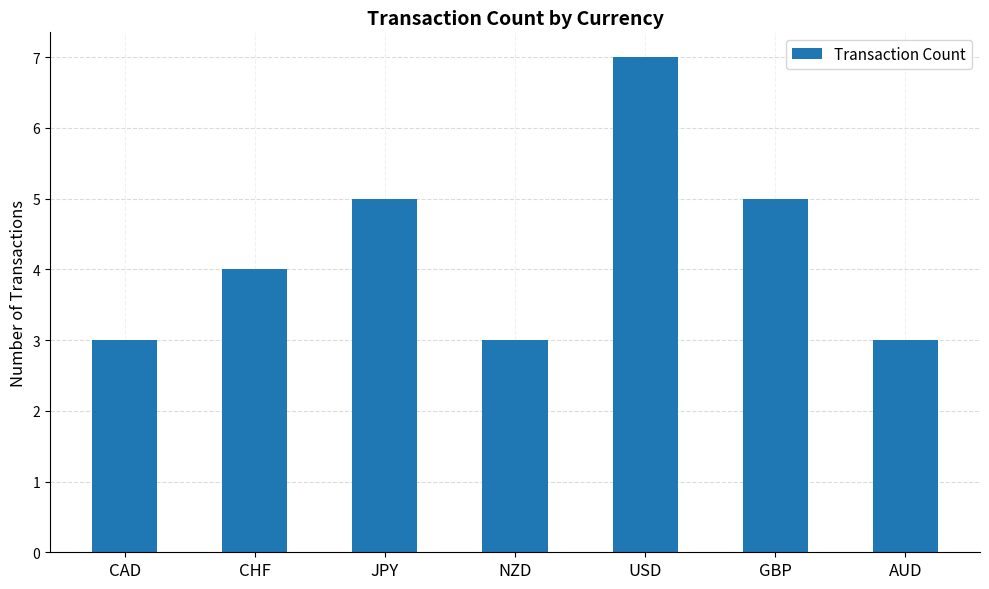

What is the label of the 4th bar from the right?

NZD